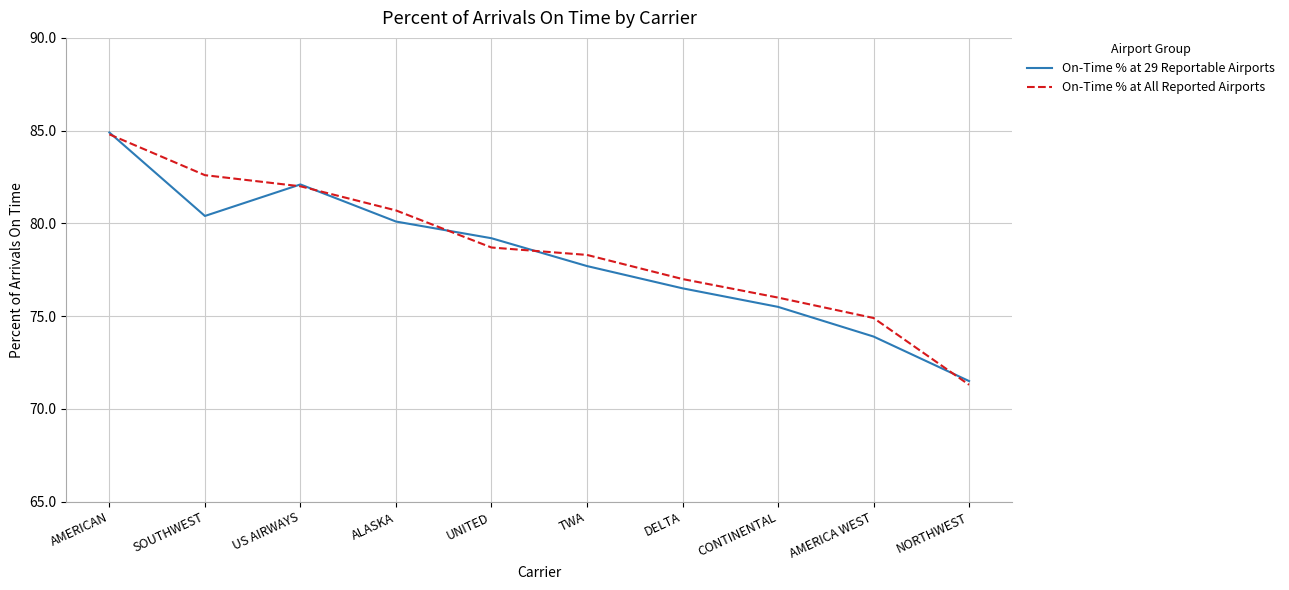

At SOUTHWEST, list the series in order from largest to smallest.

On-Time % at All Reported Airports, On-Time % at 29 Reportable Airports